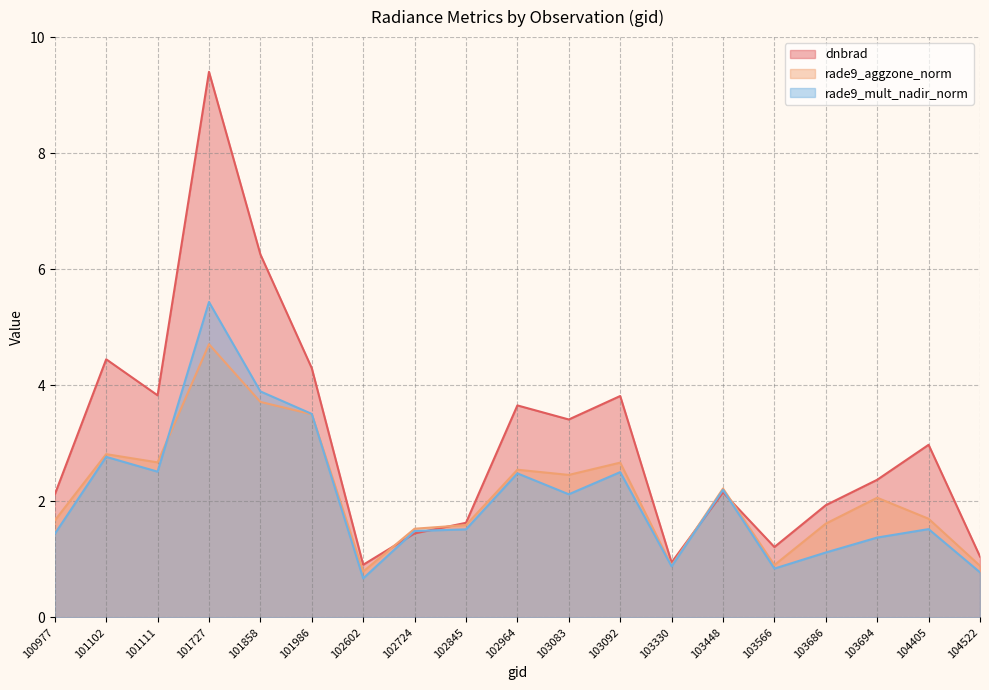

The value of rade9_mult_nadir_norm at 101102 is 2.8. True or false?

True